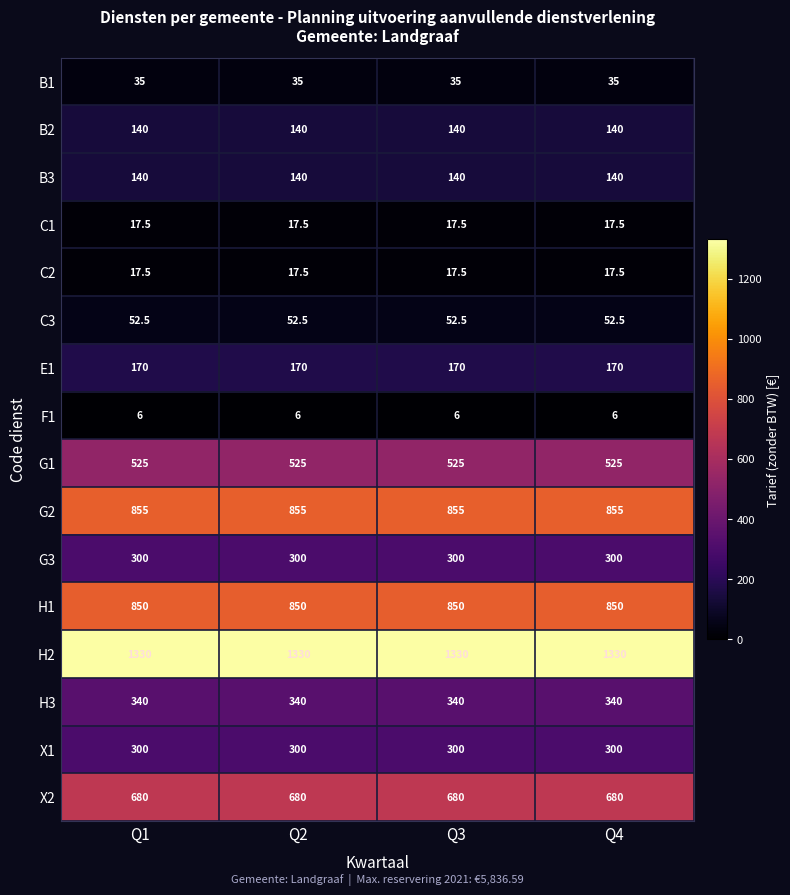

Is it true that C2 equals 7.0 at Q2?

False